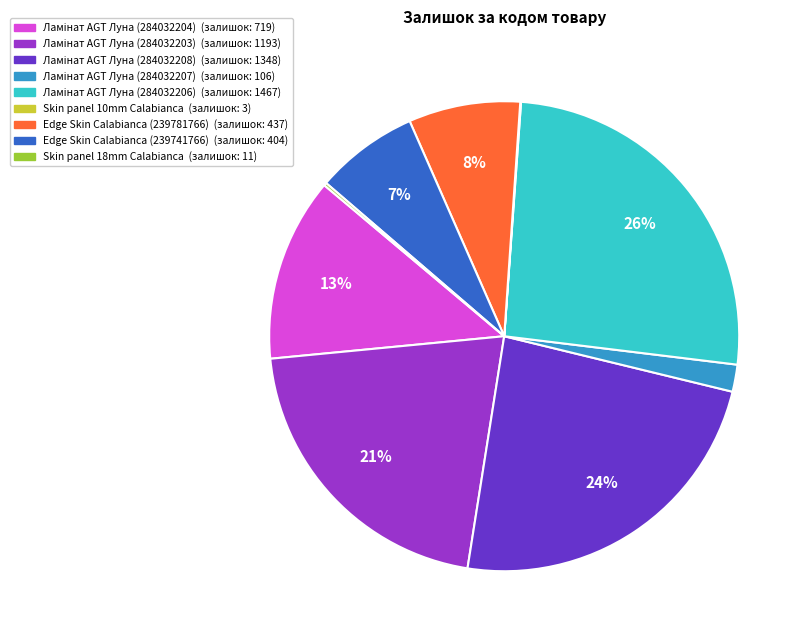

To the nearest percent, what is the difference between the largest and smallest slice percentages?

26%